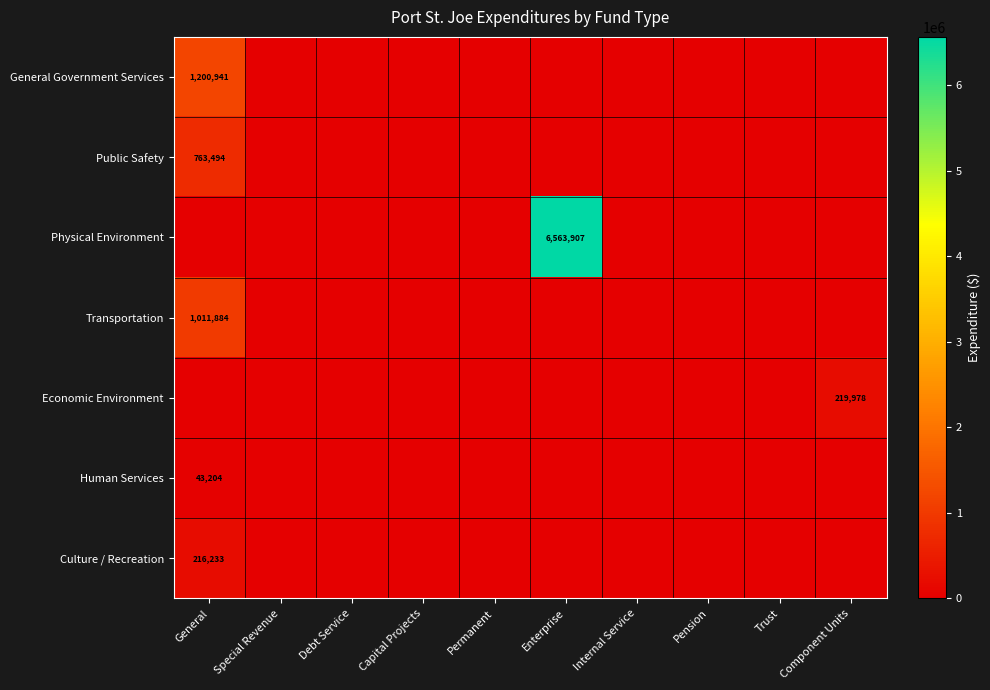

Is it true that Economic Environment equals 130747 at Component Units?

False